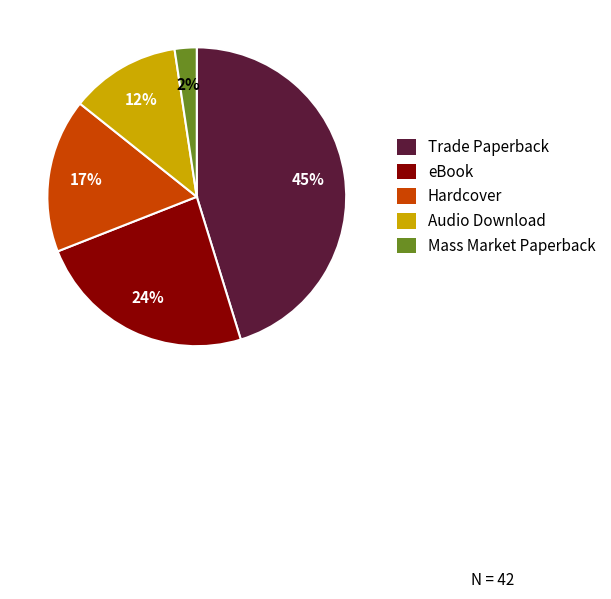

Count the number of slices in the pie.

5